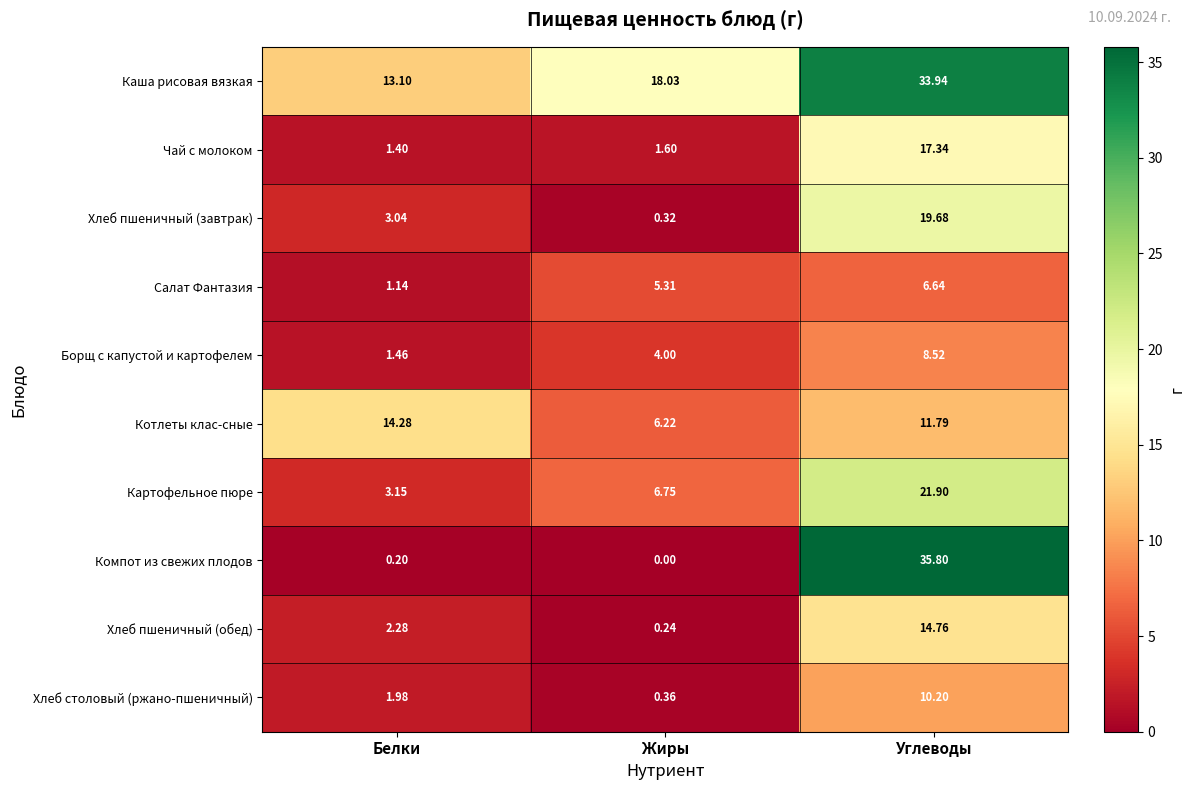

How many categories are shown in the chart?

3